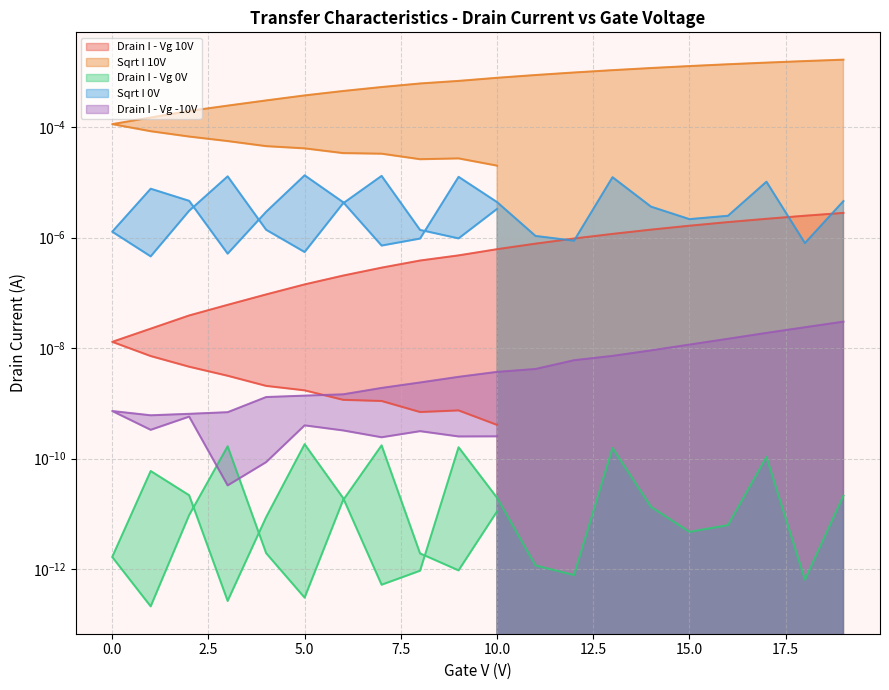

Which category has the highest value across all series?

19